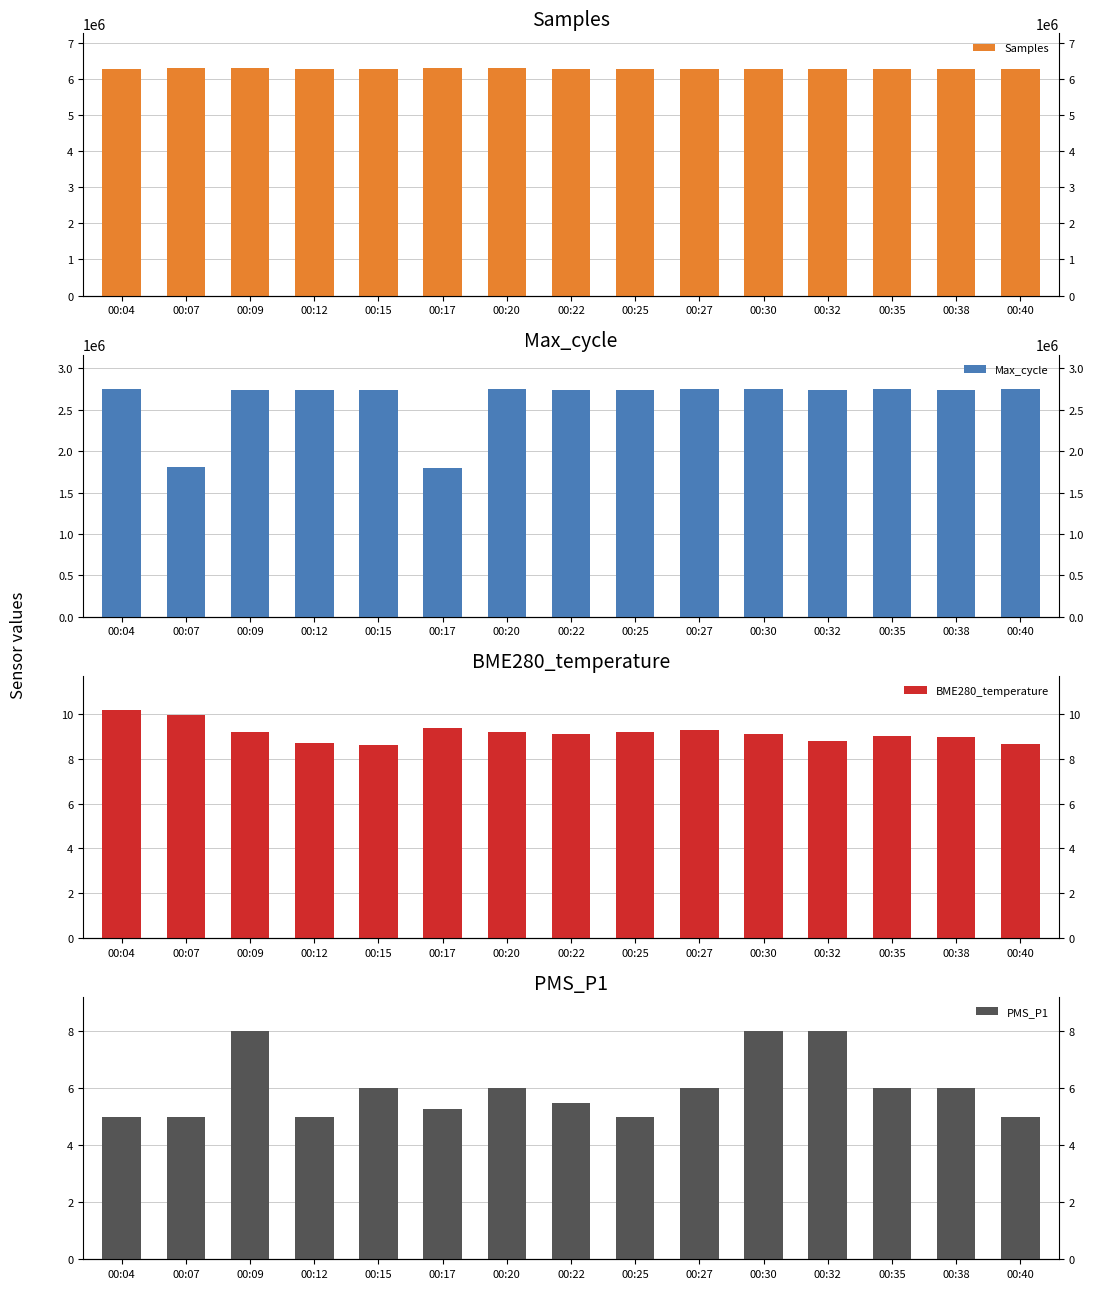

What is the difference between the maximum and minimum values in the Max_cycle series?

958941.0